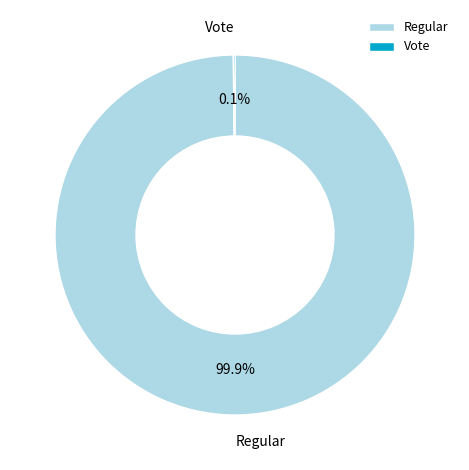

Does any single category account for the majority?

Yes